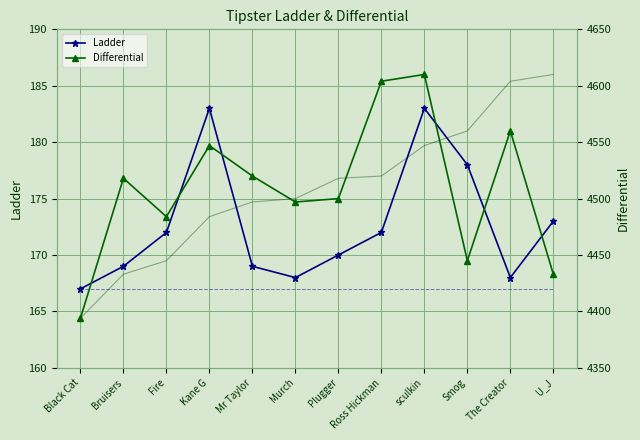

Between Ross Hickman and The Creator, which series saw the biggest shift?

Differential